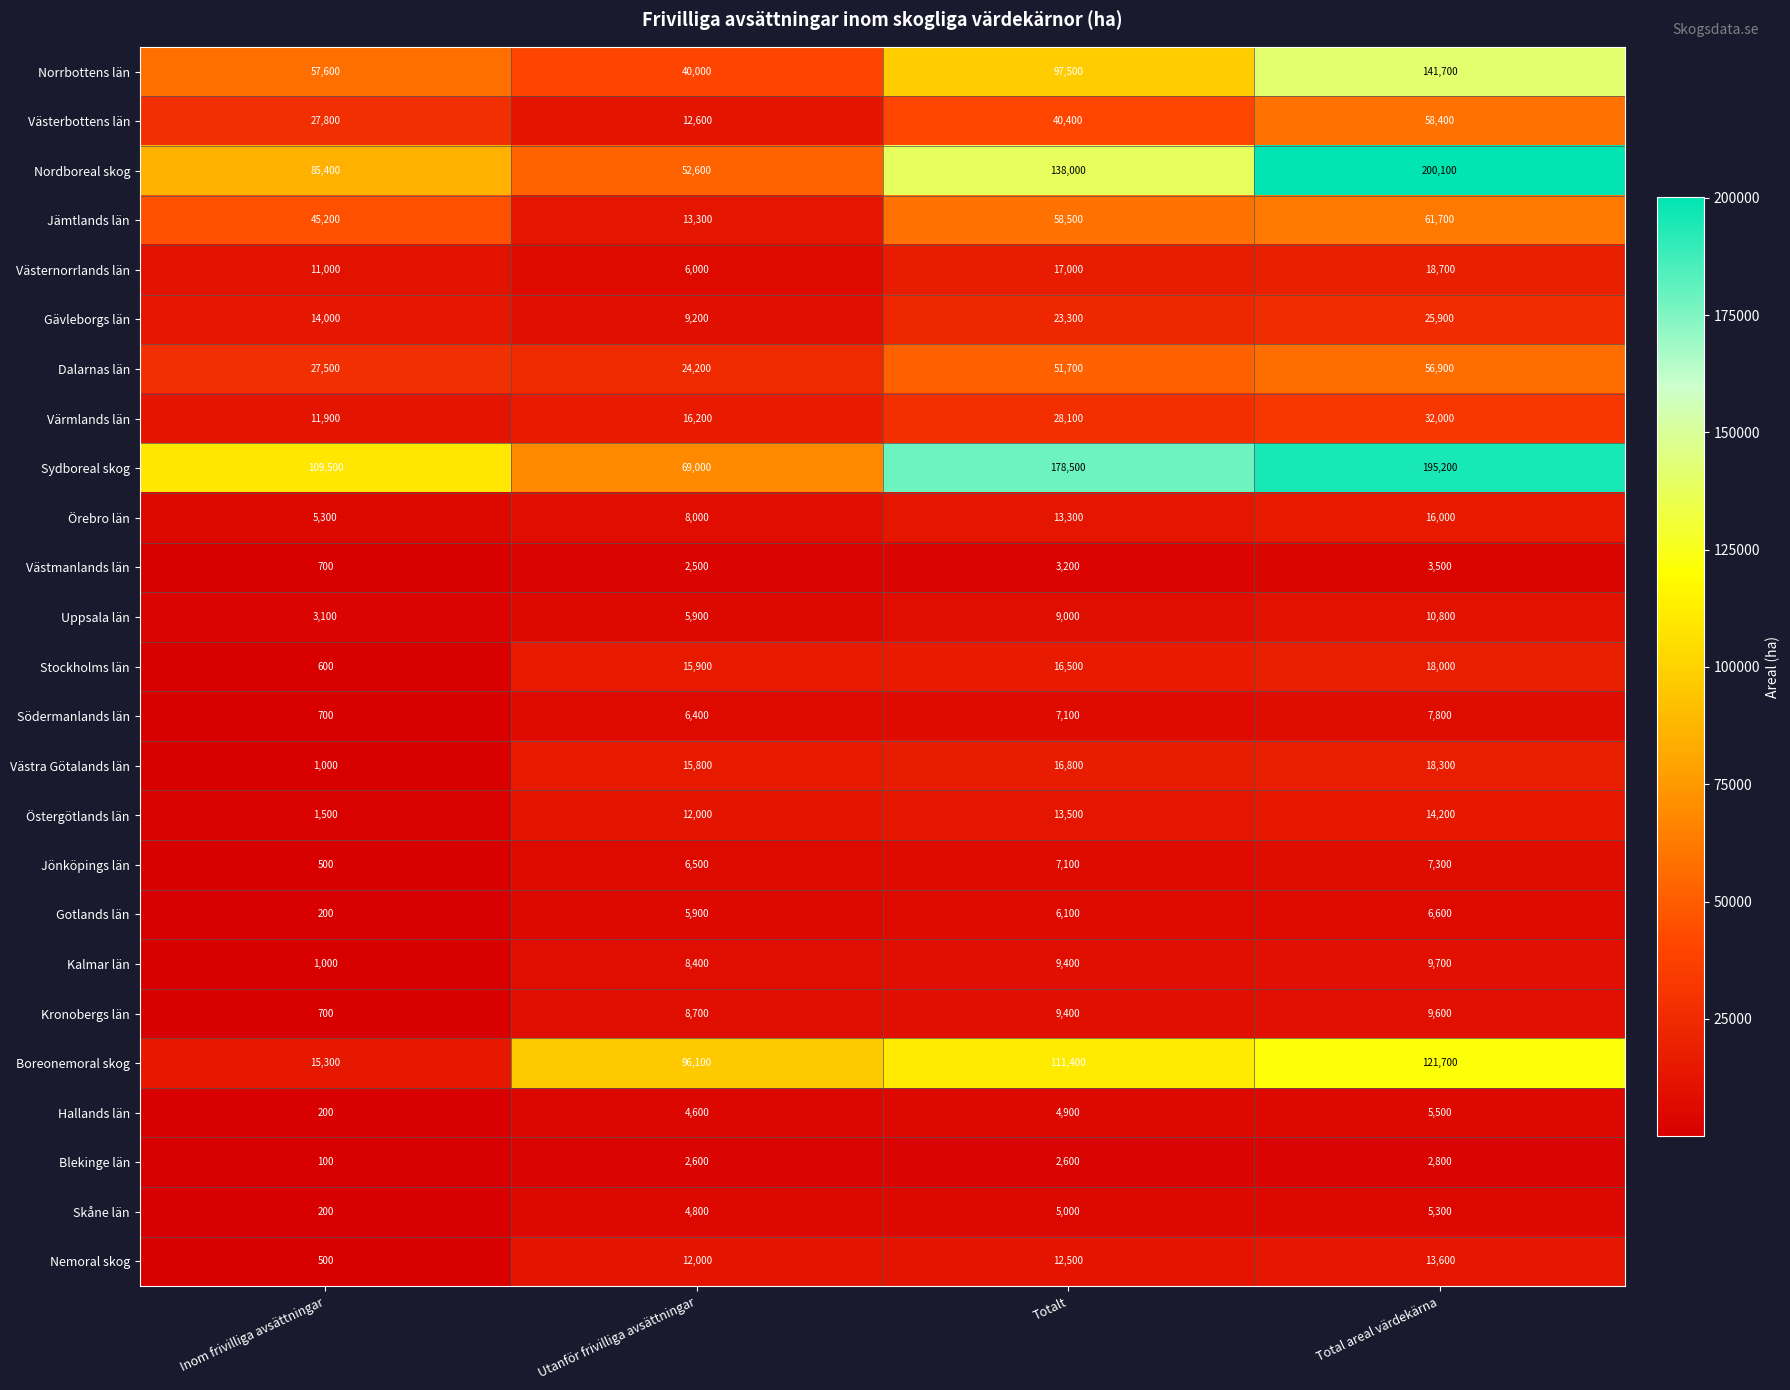

Which category has the highest value across all series?

Total areal värdekärna